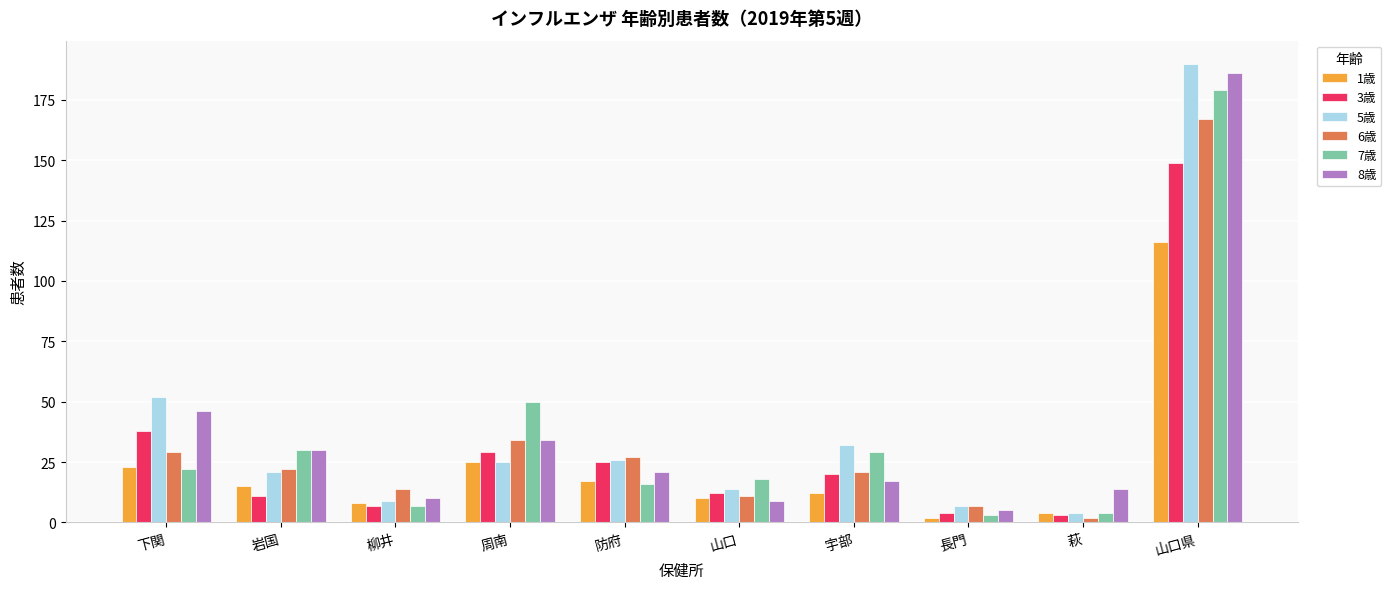

How many values in the 5歳 series are below 25?

5